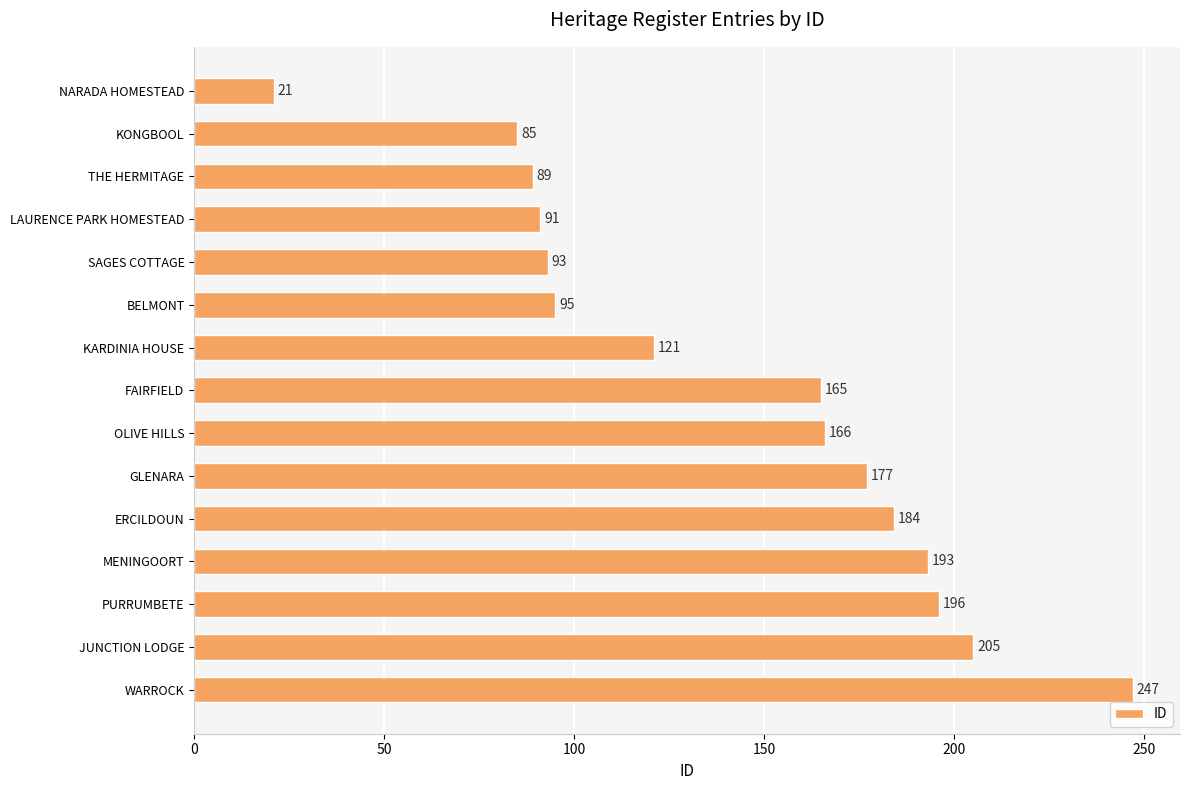

Which has a higher value, SAGES COTTAGE or JUNCTION LODGE?

JUNCTION LODGE